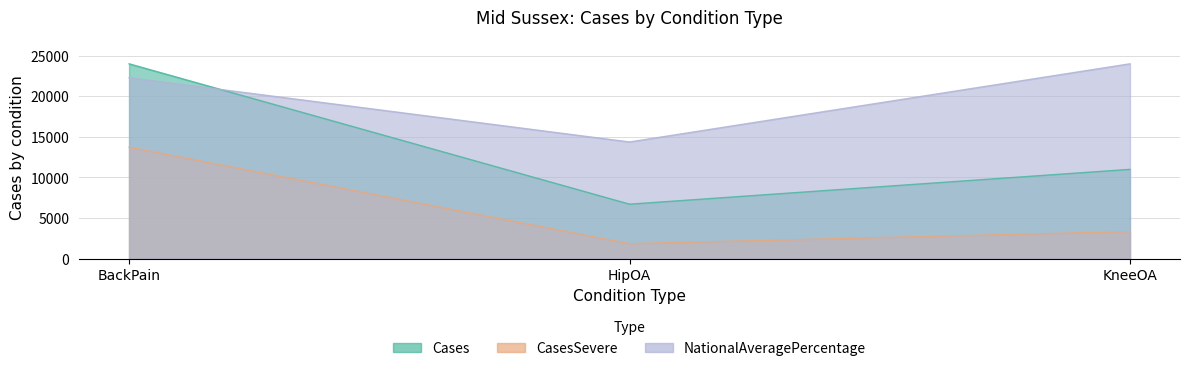

What position from the left is BackPain?

1